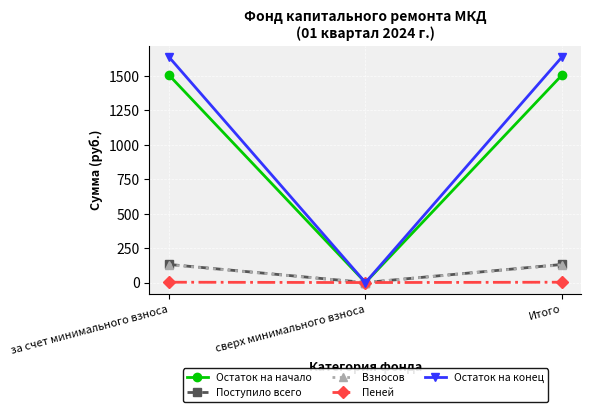

What is the sum of all Пеней values?

4.9